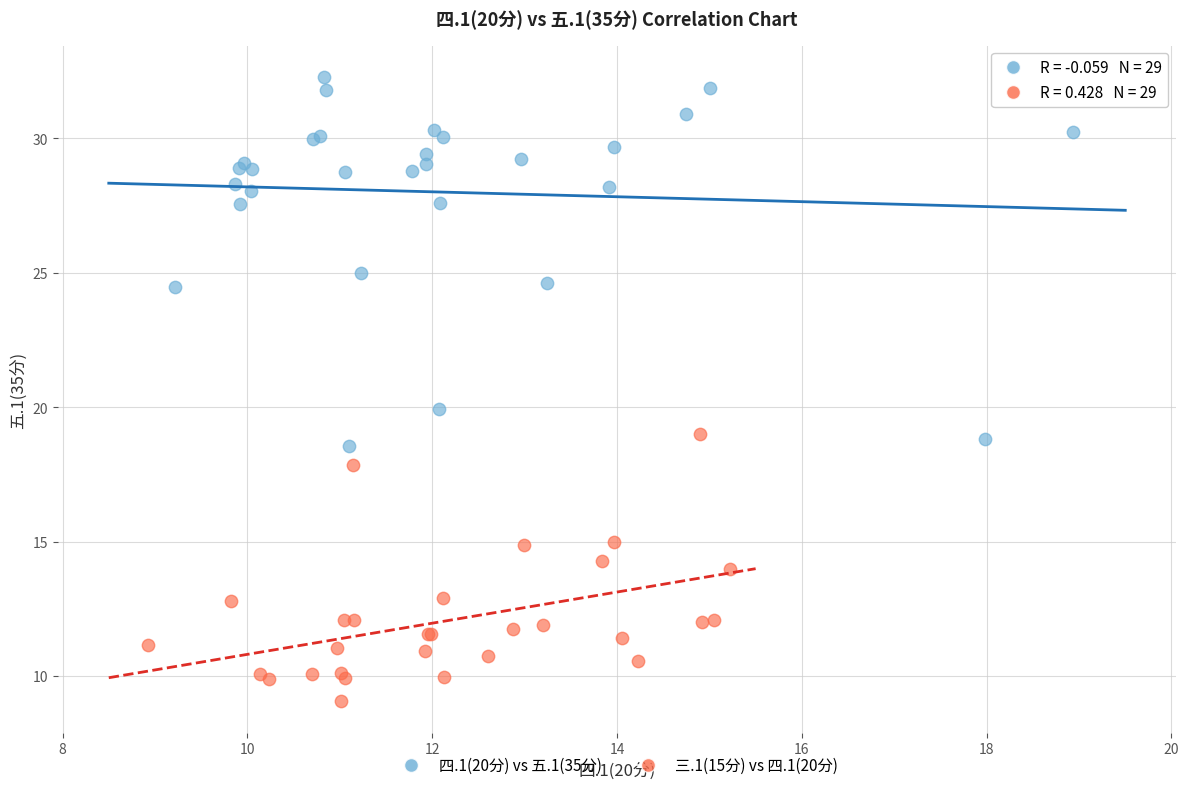

Which series contains the lowest Y value?

三.1(15分) vs 四.1(20分)